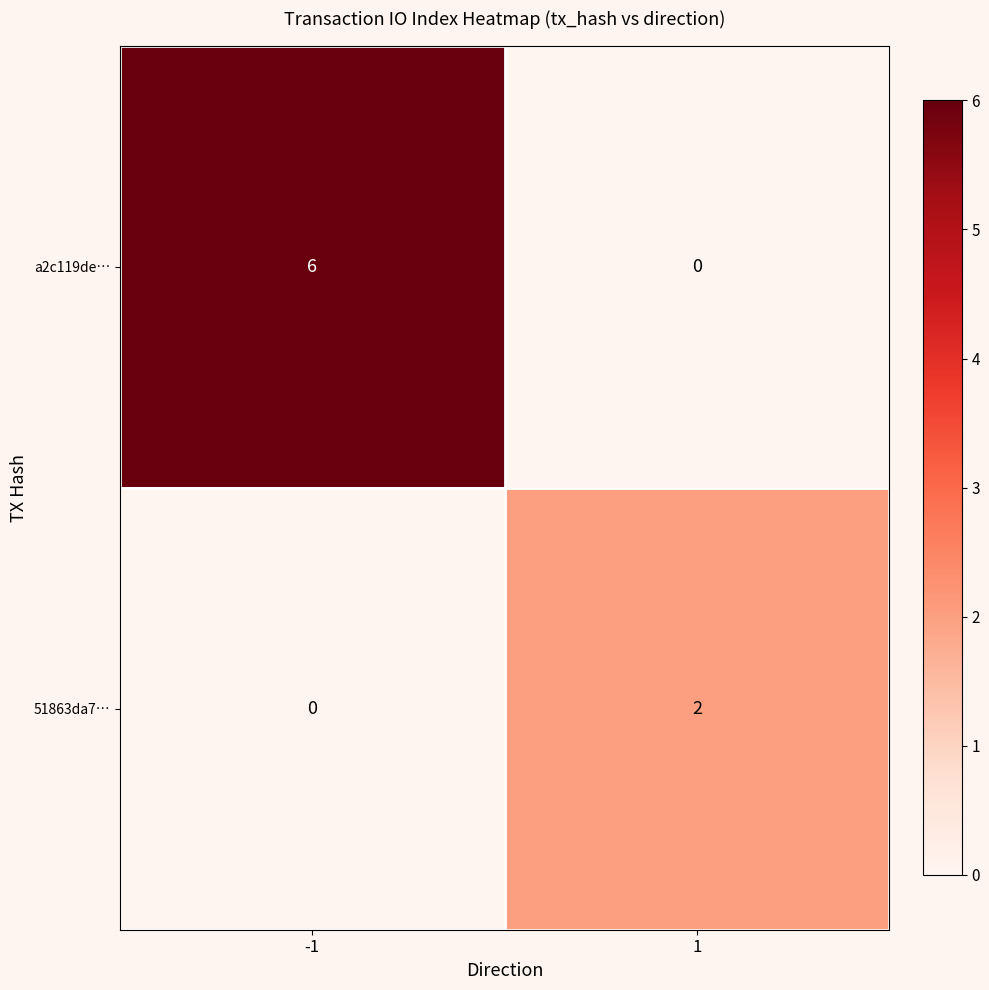

List the series in order of their overall mean, lowest first.

51863da7…, a2c119de…